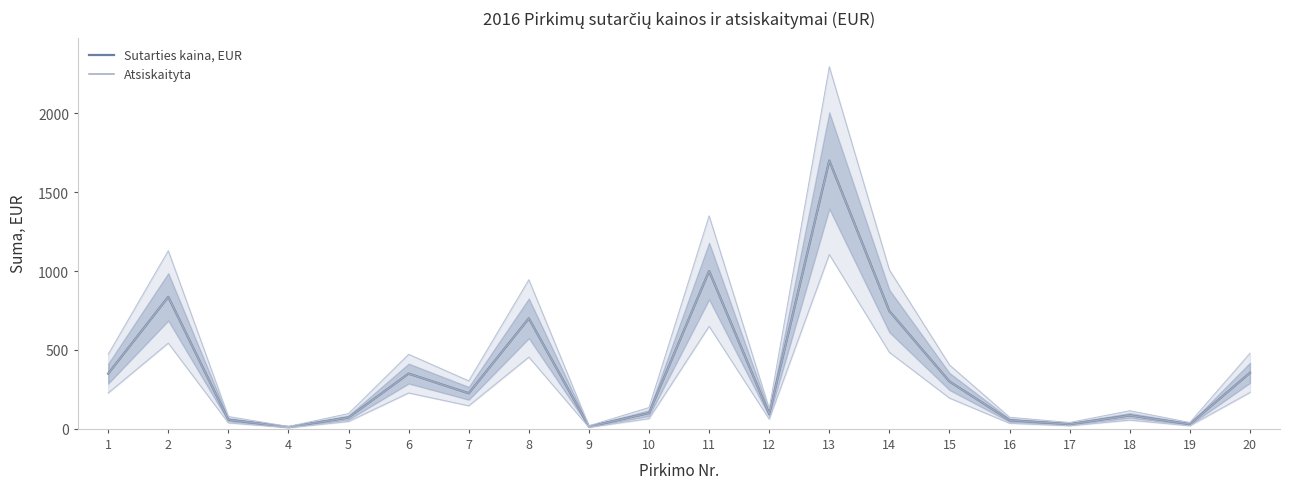

How many lines are shown in the chart?

2